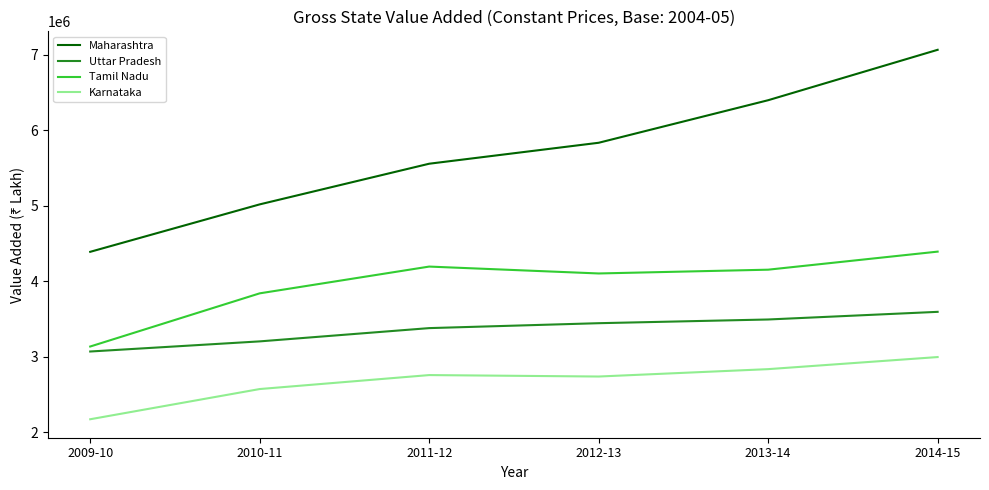

List the series in order of their peak value, highest first.

Maharashtra, Tamil Nadu, Uttar Pradesh, Karnataka